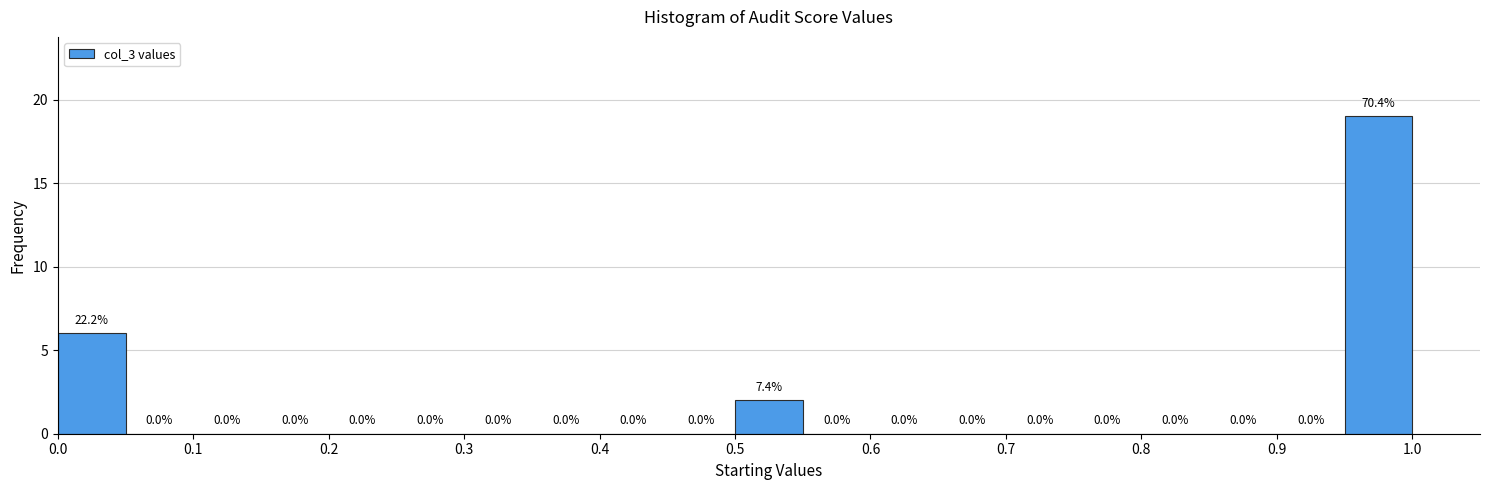

Which range on the x-axis has the tallest bar?

0.95 to 1.00